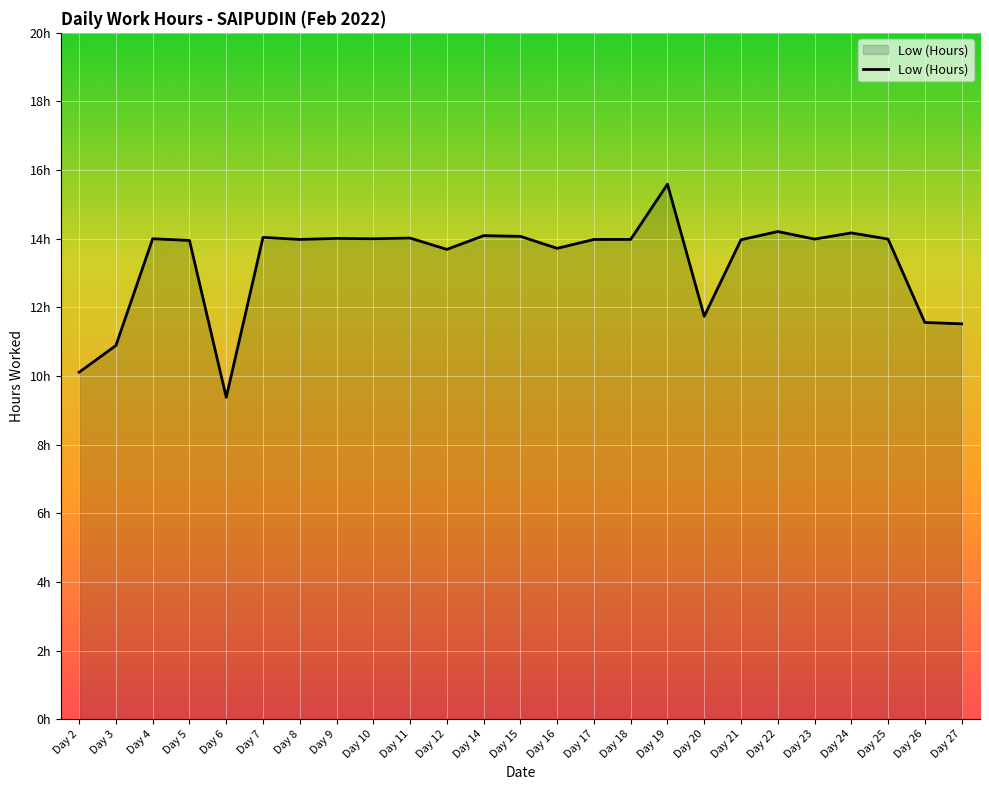

What is the sum of the values at Day 10 and Day 8?

28.0